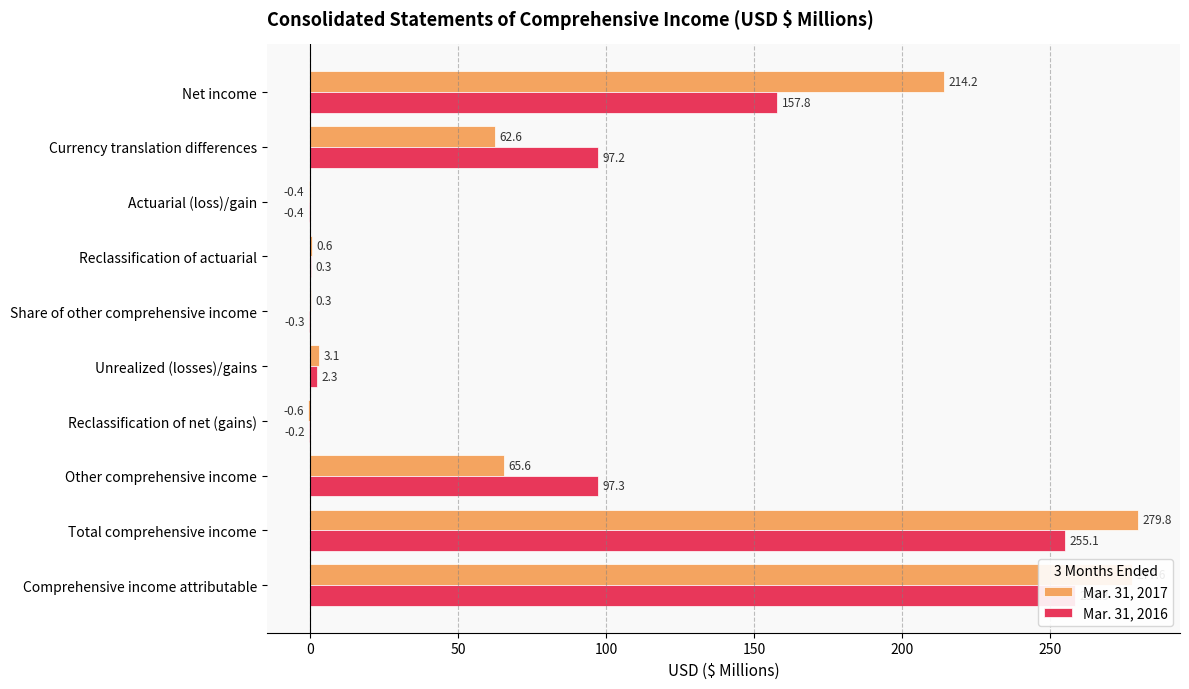

Which series has the largest range (max minus min)?

Mar. 31, 2017